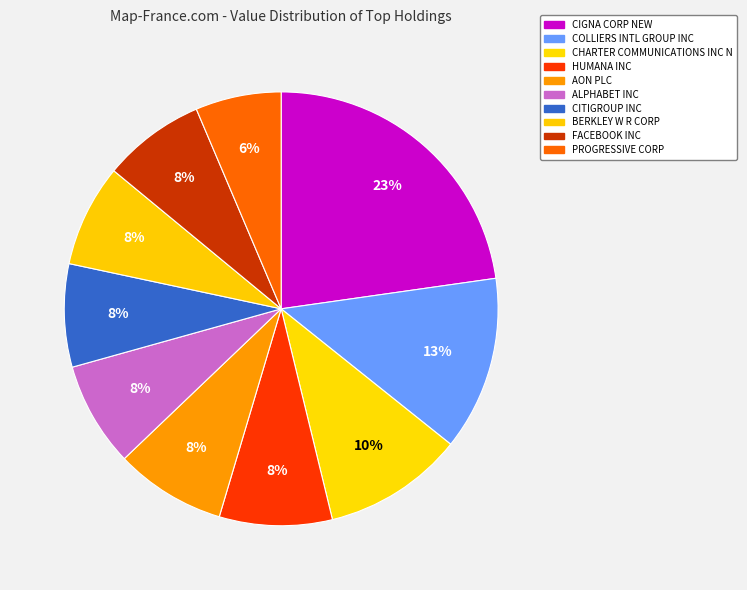

How many slices are in this pie chart?

10